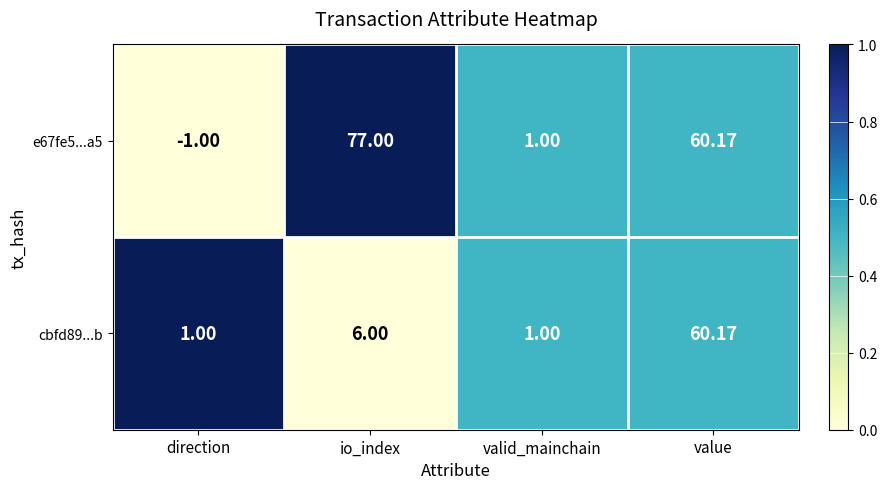

Where is e67fe5...a5 nearest to the value 38?

value